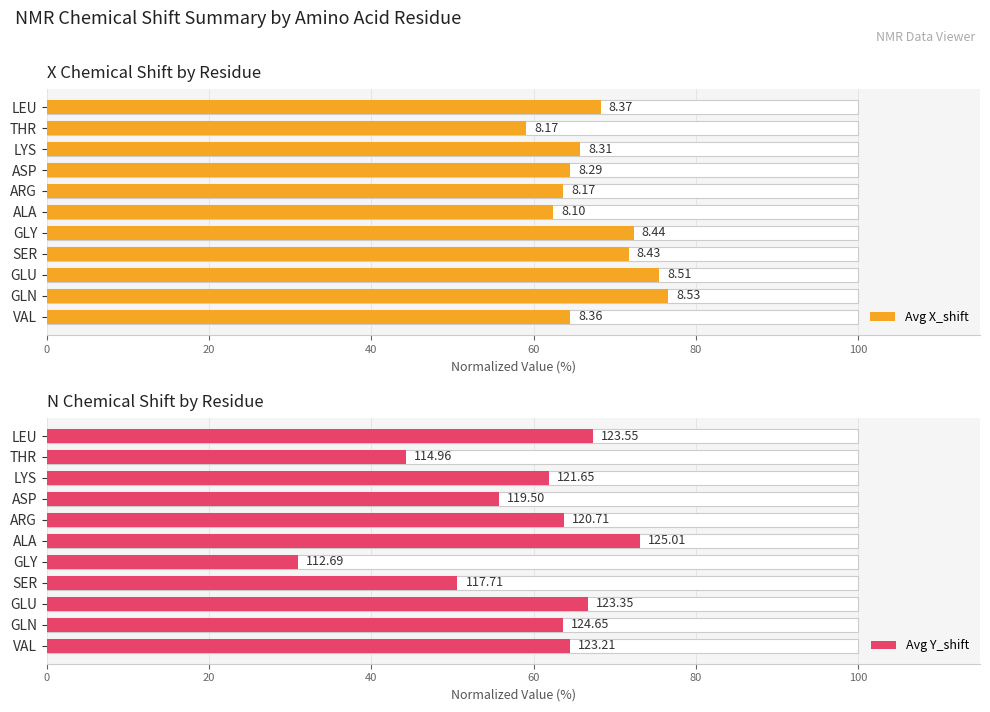

How many bars are there in total?

22